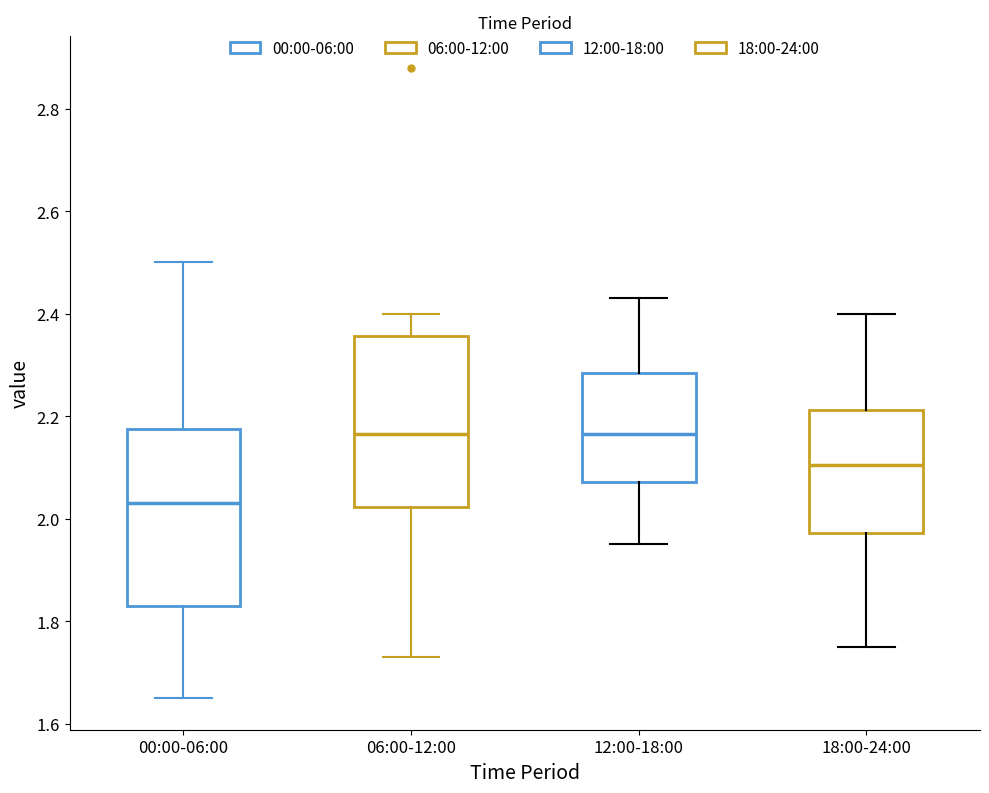

Reading left to right, transcribe this box plot: for each box, give where its median line is, the range the box spans, and where its two whiskers end, as read against the y-axis. The values are not printed on the chart, so give them approximately, as read against the axis.

00:00-06:00: median 2.04, box 1.84 to 2.18, whiskers 1.66 to 2.50
06:00-12:00: median 2.16, box 2.02 to 2.36, whiskers 1.74 to 2.40
12:00-18:00: median 2.16, box 2.08 to 2.28, whiskers 1.96 to 2.44
18:00-24:00: median 2.10, box 1.98 to 2.22, whiskers 1.76 to 2.40